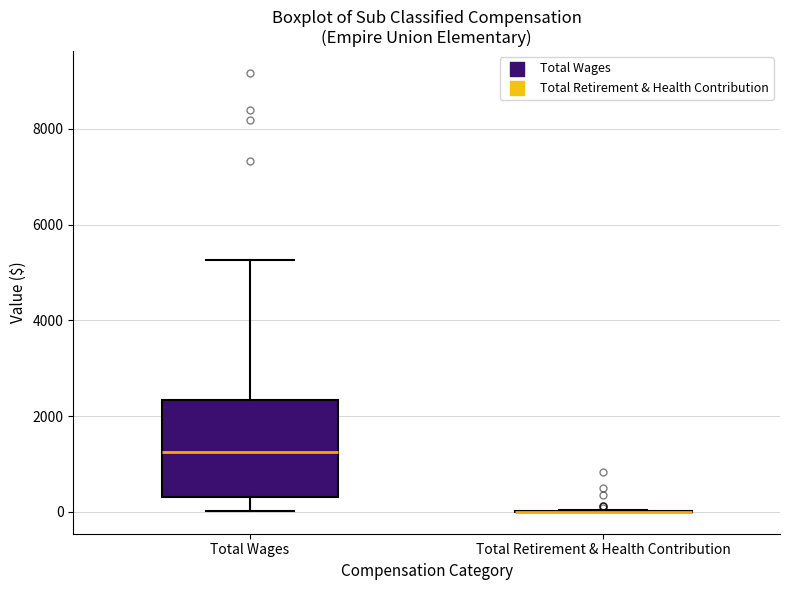

Reading left to right, transcribe this box plot: for each box, give where its median line is, the range the box spans, and where its two whiskers end, as read against the y-axis. The values are not printed on the chart, so give them approximately, as read against the axis.

Total Wages: median 1200, box 400 to 2400, whiskers 0 to 5200
Total Retirement & Health Contribution: box collapsed to a line at 0, whiskers 0 to 0